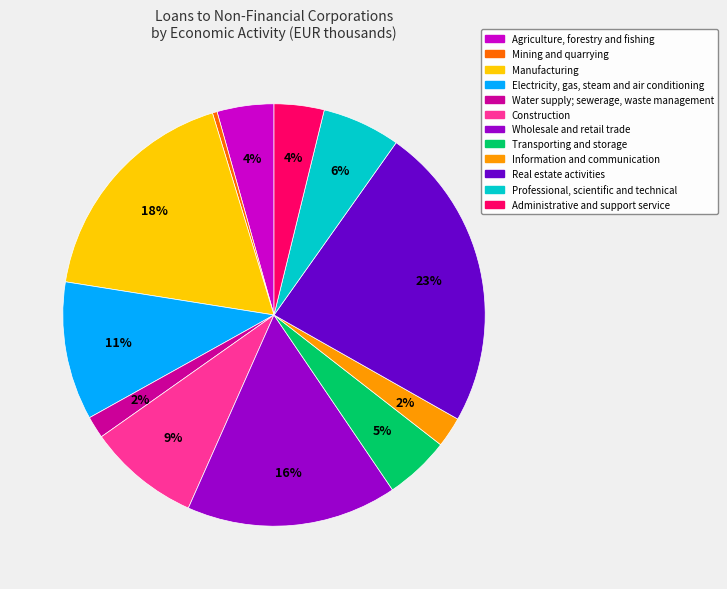

What is the smallest slice in the pie chart?

Mining and quarrying